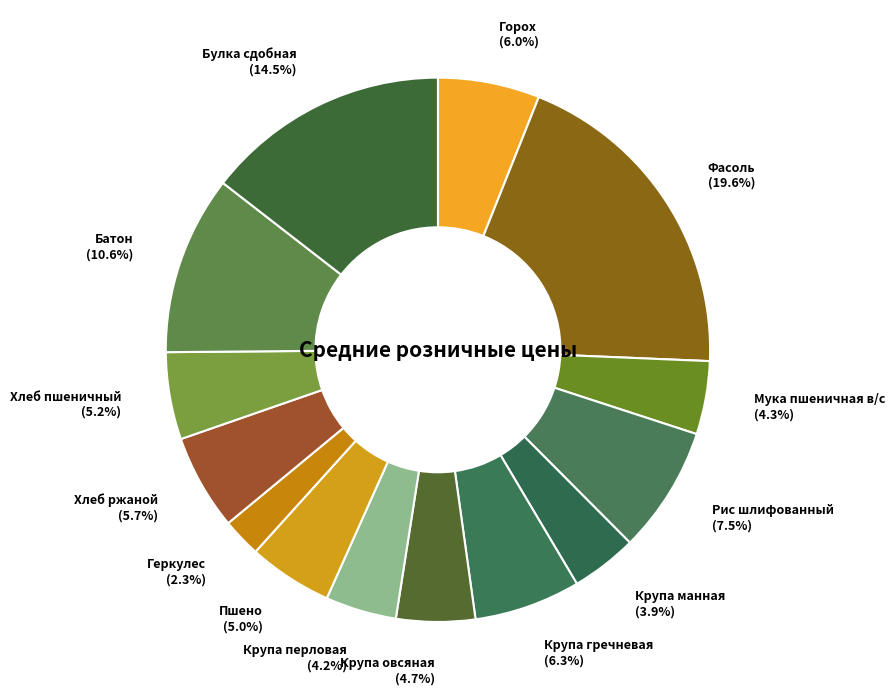

Is there any slice that represents more than half of the pie?

No